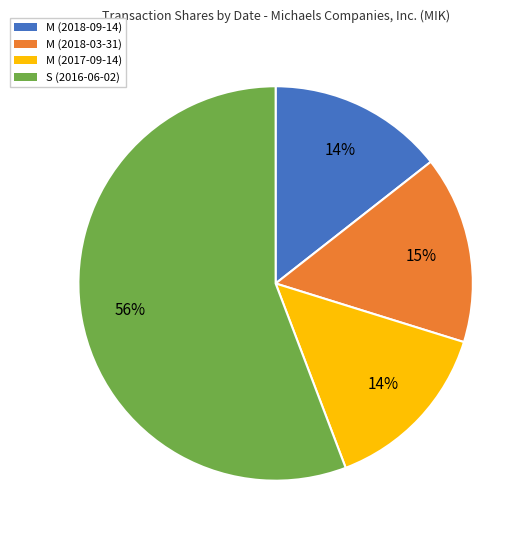

Is it true that S (2016-06-02) is 56% of the pie?

True